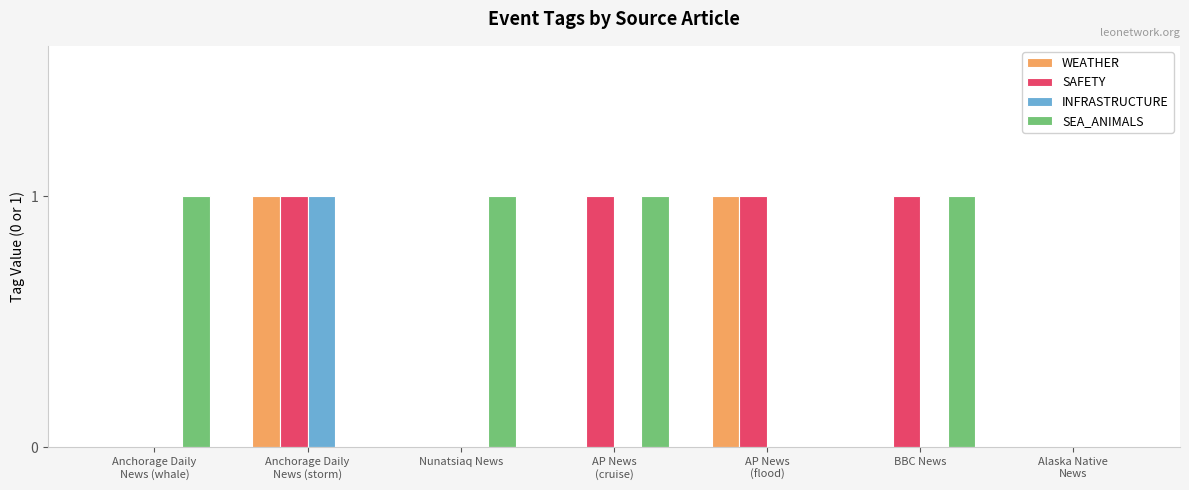

Is it true that SEA_ANIMALS equals 1 at BBC News?

True